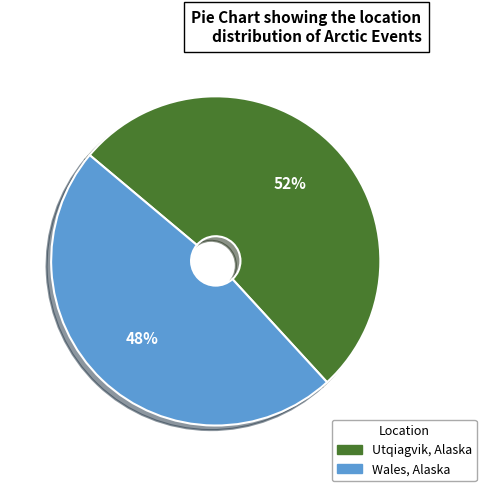

To the nearest percent, what portion does Utqiagvik, Alaska represent?

52%